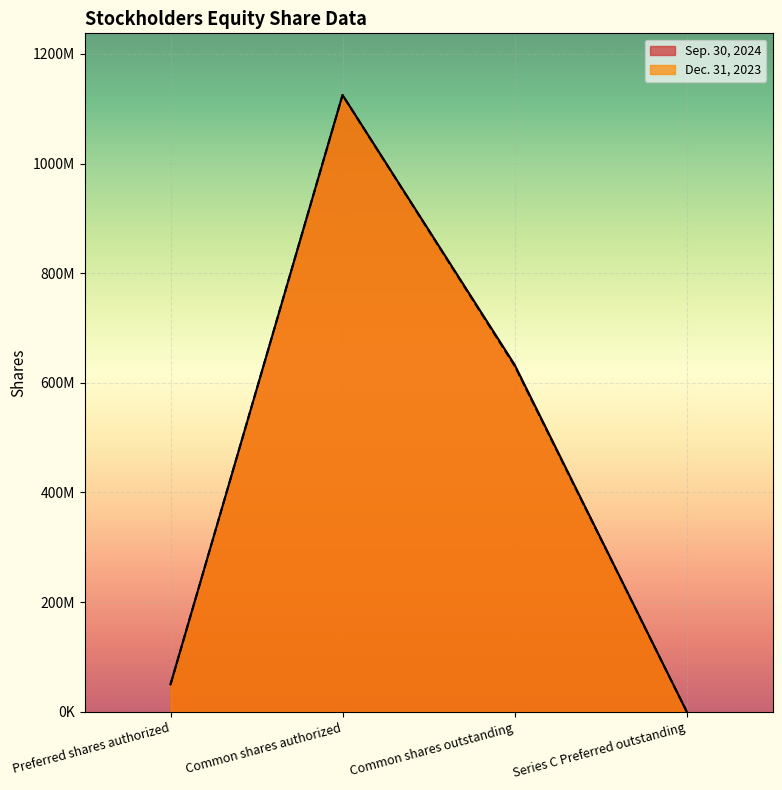

Is the value of Dec. 31, 2023 at Common shares outstanding greater than the value of Sep. 30, 2024 at Common shares authorized?

No